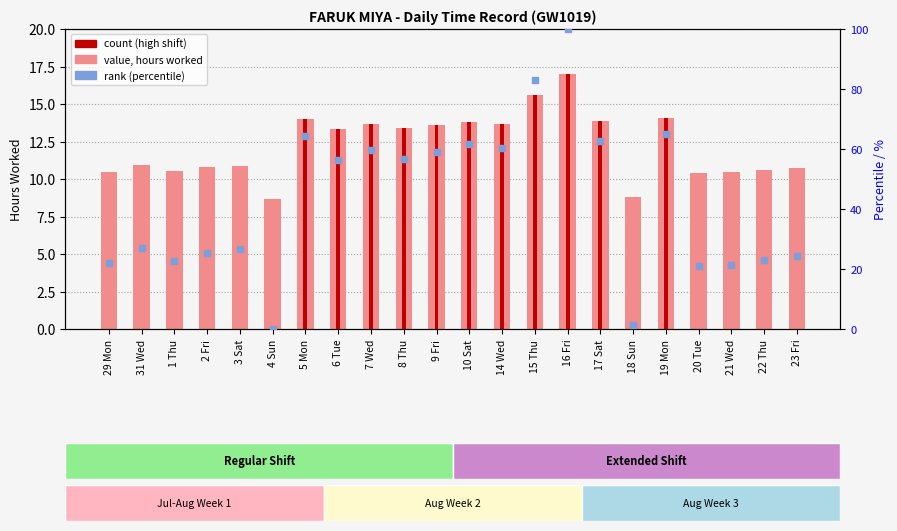

Which series has the largest Y range (max minus min)?

rank (percentile)